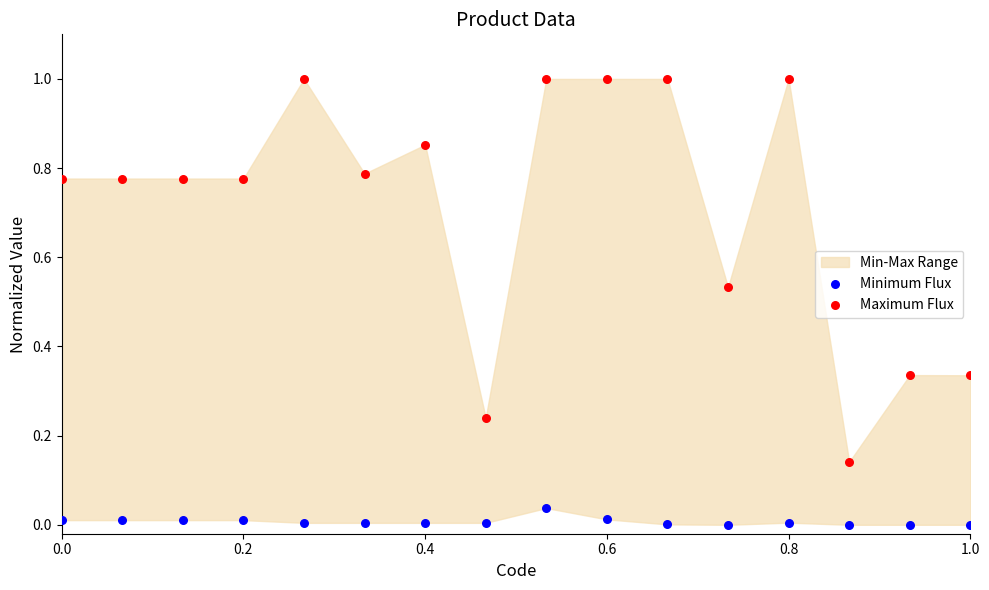

Which series reaches the maximum Y coordinate?

Maximum Flux